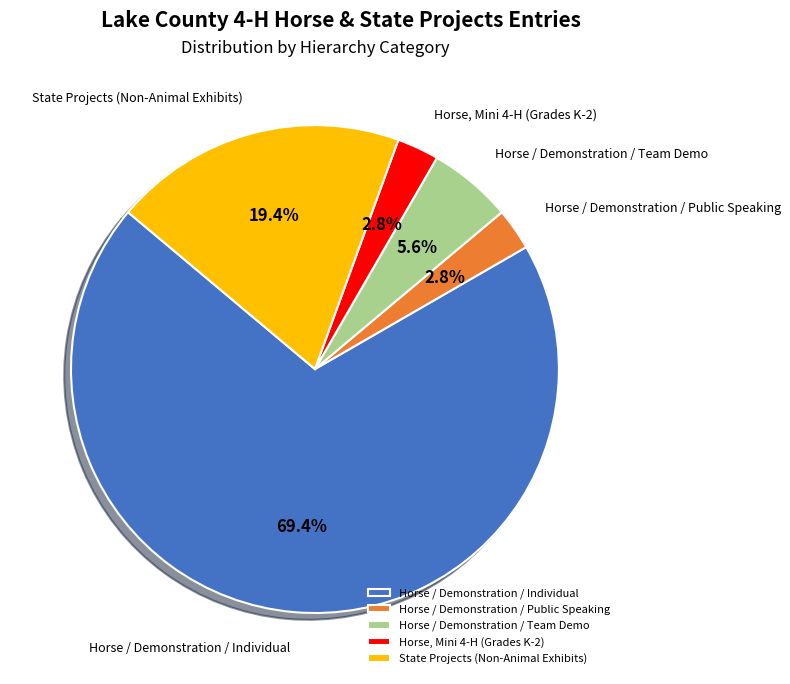

What is the total percentage of Horse / Demonstration / Public Speaking and Horse, Mini 4-H (Grades K-2)?

5.6%